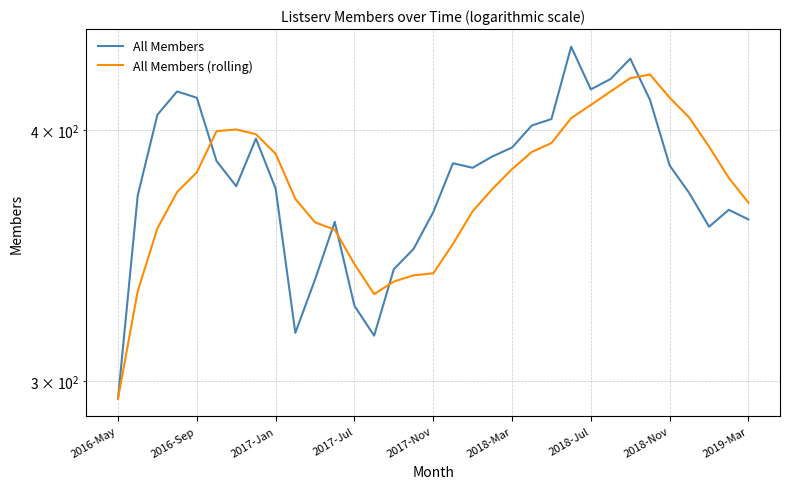

Does the chart display data point markers on the line(s)?

No